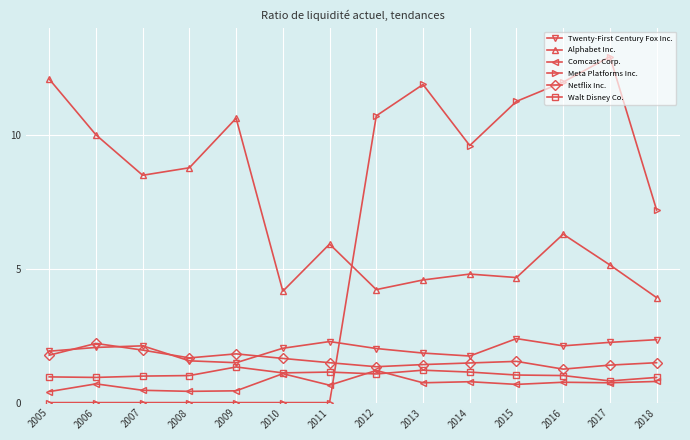

Is the value of Netflix Inc. at 2011 greater than the value of Twenty-First Century Fox Inc. at 2018?

No